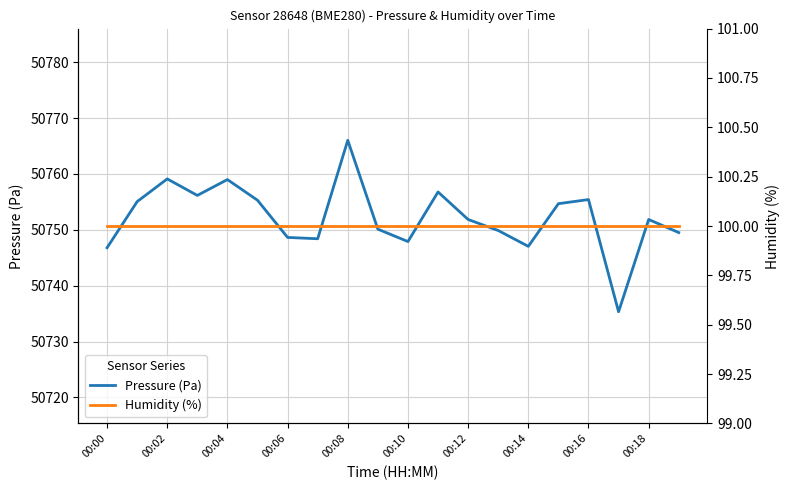

Which series has the largest total across all categories?

Pressure (Pa)